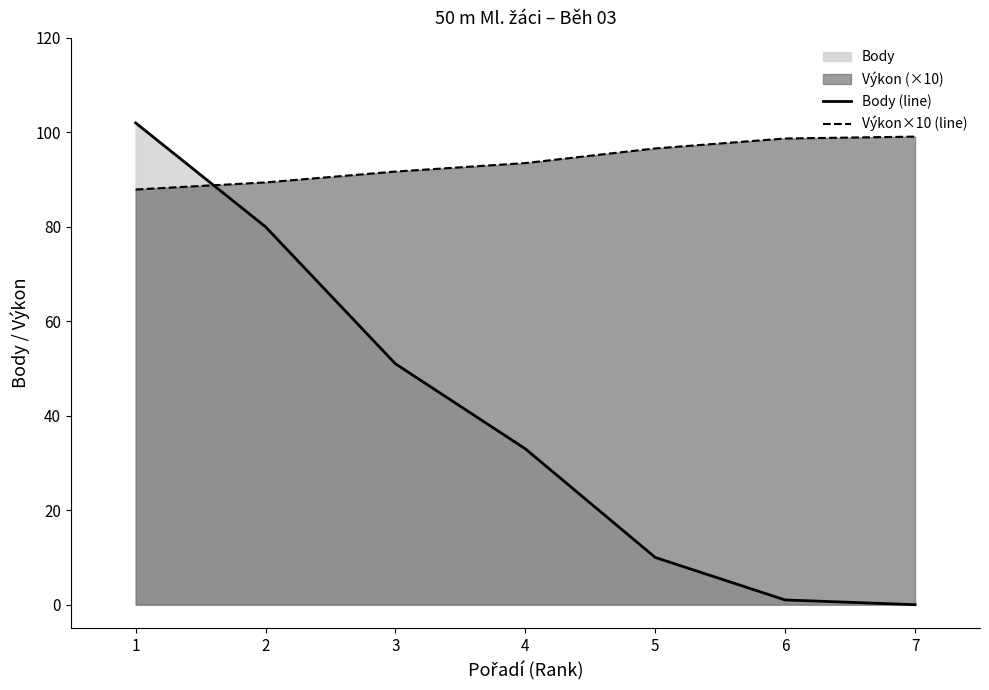

How many intersections are there between Výkon×10 (line) and Body (line)?

1